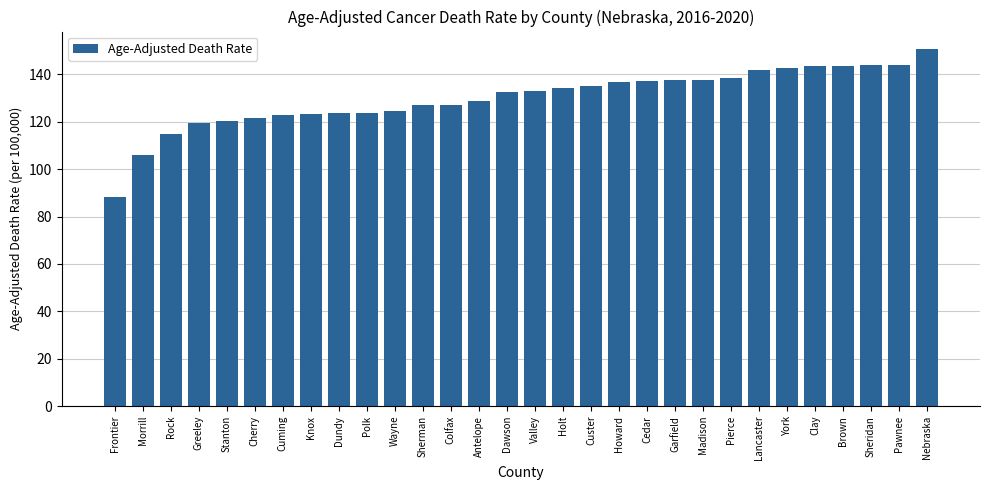

What is the difference between the values at Holt and Wayne?

9.9